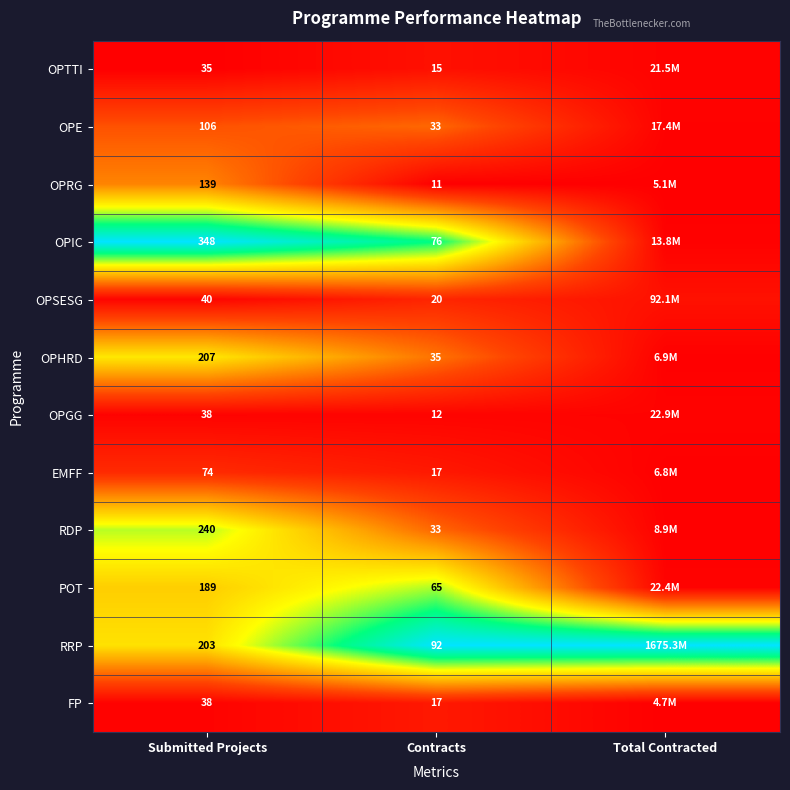

Which series changed the most between Submitted Projects and Contracts?

OPIC